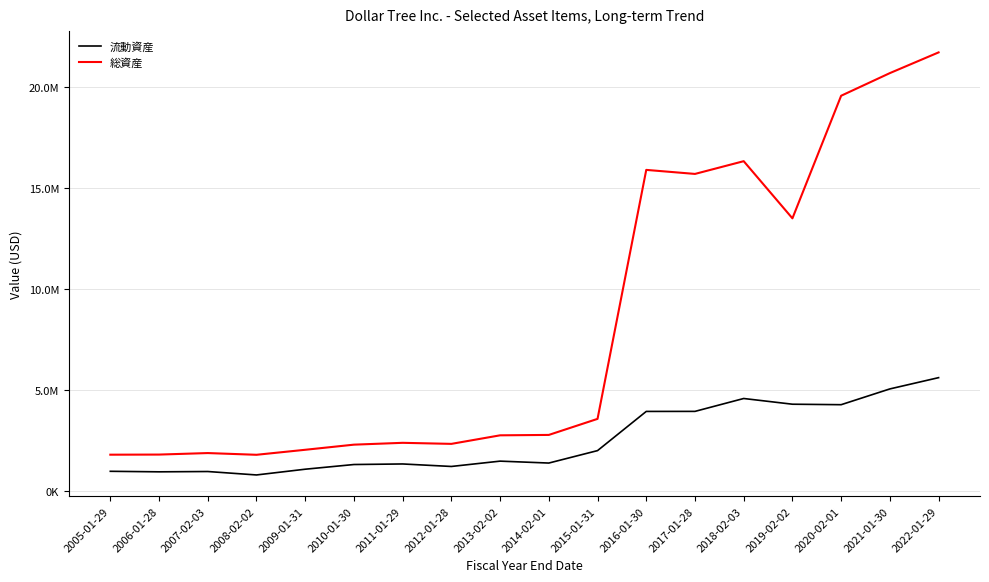

Reading left to right, list all the values displayed in this chart.

流動資産: 2005-01-29=969887	2006-01-28=943676	2007-02-03=959000	2008-02-02=788800	2009-01-31=1073200	2010-01-30=1305600	2011-01-29=1333300	2012-01-28=1209400	2013-02-02=1473500	2014-02-01=1378500	2015-01-31=1994600	2016-01-30=3935900	2017-01-28=3938000	2018-02-03=4576300	2019-02-02=4293300	2020-02-01=4269400	2021-01-30=5050800	2022-01-29=5609200
総資産: 2005-01-29=1792672	2006-01-28=1798400	2007-02-03=1873300	2008-02-02=1787700	2009-01-31=2035700	2010-01-30=2289700	2011-01-29=2380500	2012-01-28=2328600	2013-02-02=2752000	2014-02-01=2771900	2015-01-31=3567000	2016-01-30=15901200	2017-01-28=15701600	2018-02-03=16332800	2019-02-02=13501200	2020-02-01=19574600	2021-01-30=20696000	2022-01-29=21721800